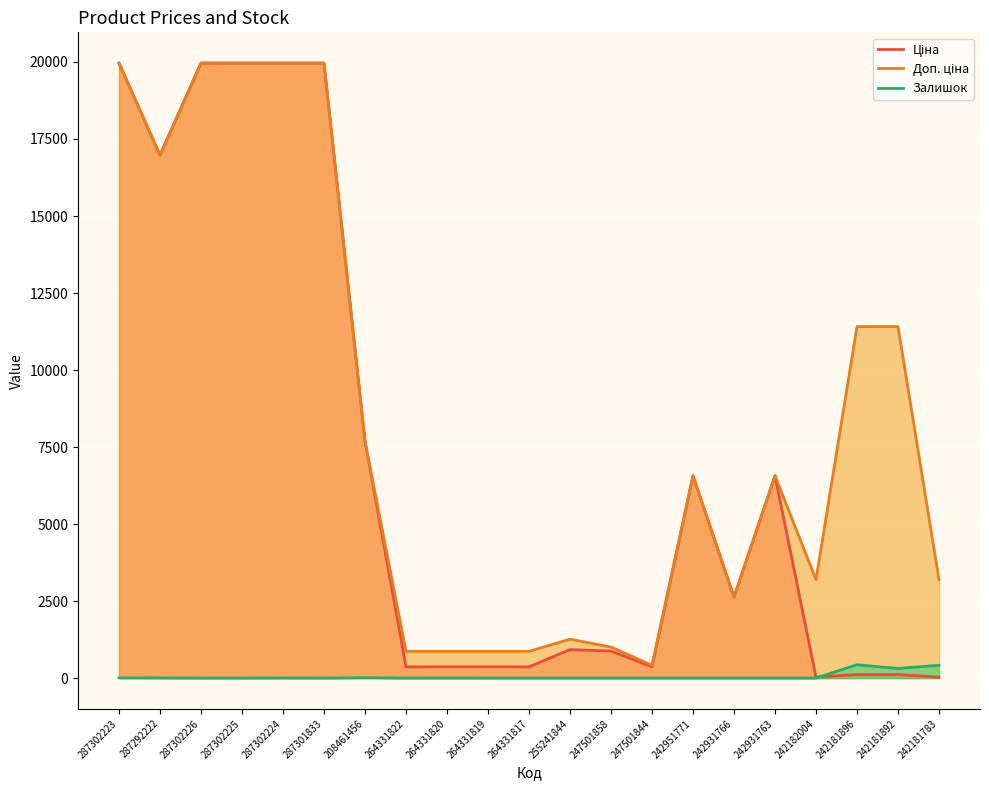

What is the label of the 18th point from the left?

242182004